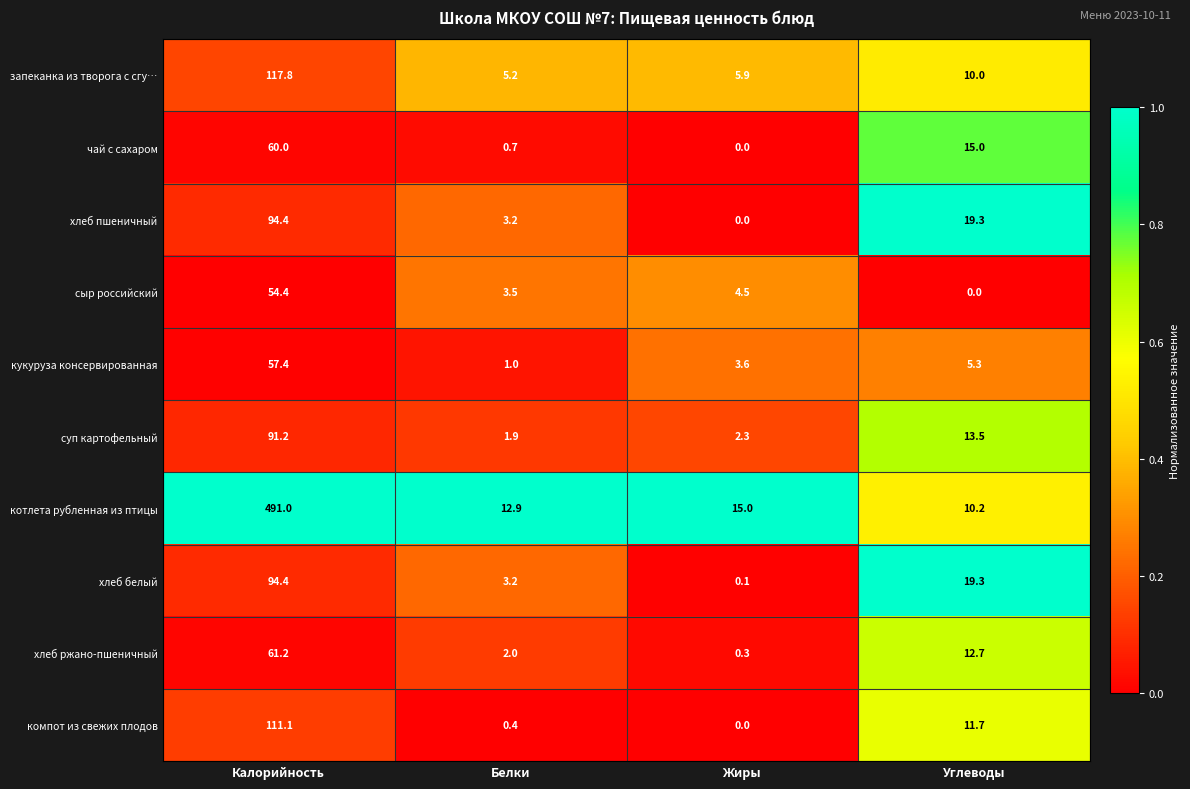

The чай с сахаром series shows 60.0 at Калорийность. True or false?

True